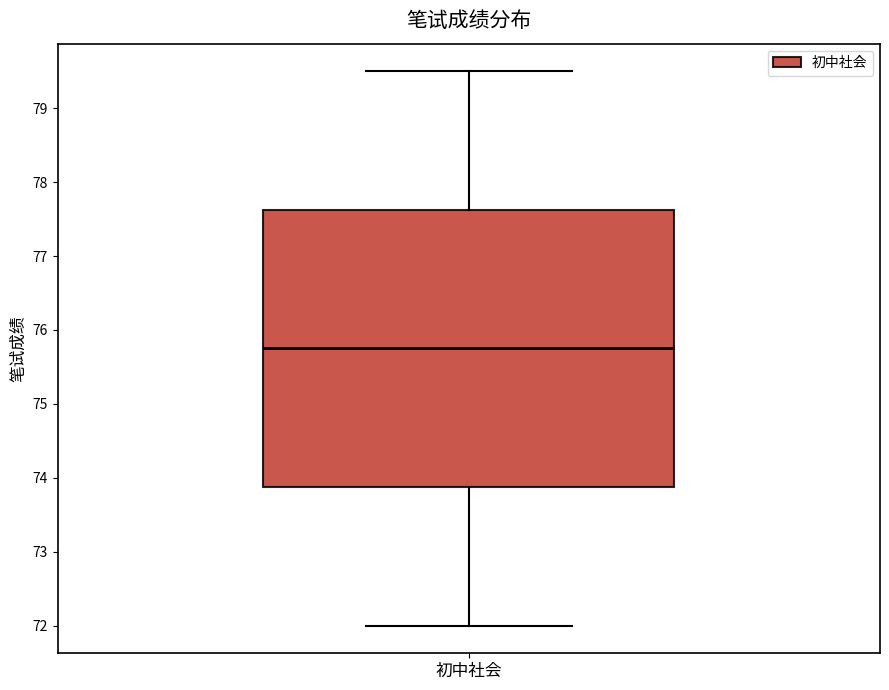

Transcribe this box plot: give where the median line is, the range the box spans, and where the two whiskers end, as read against the y-axis. The values are not printed on the chart, so give them approximately, as read against the axis.

median 75.8, box 73.9 to 77.6, whiskers 72.0 to 79.5